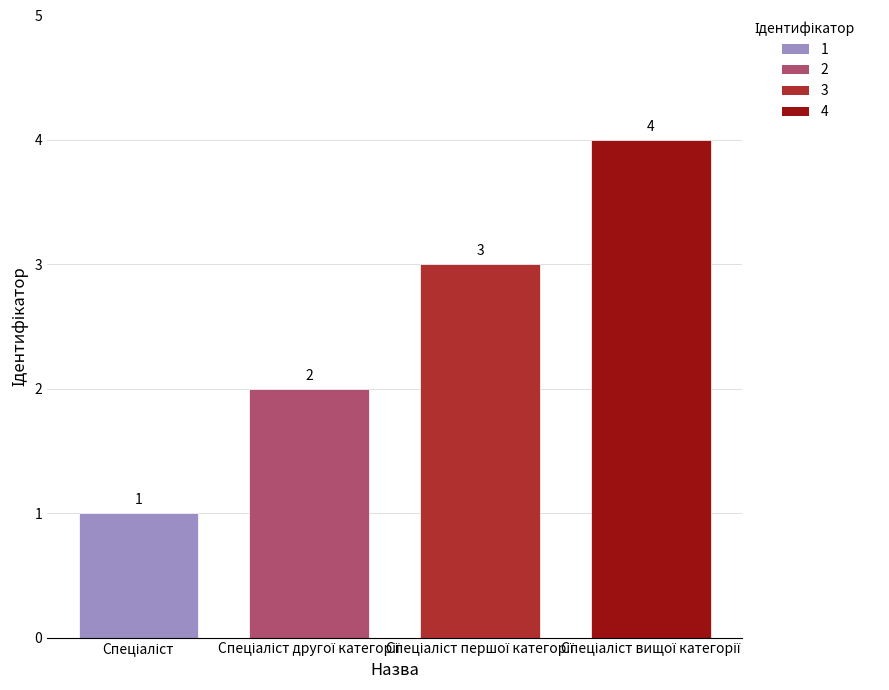

What is the maximum value shown in the chart?

4